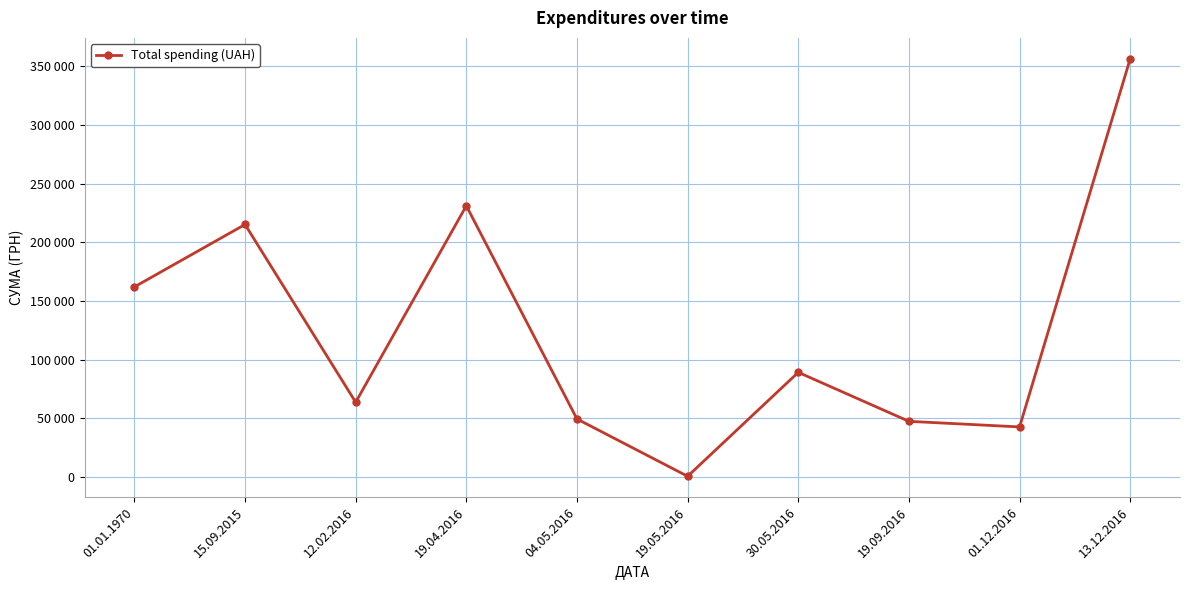

Which category has the lowest value across all series?

19.05.2016